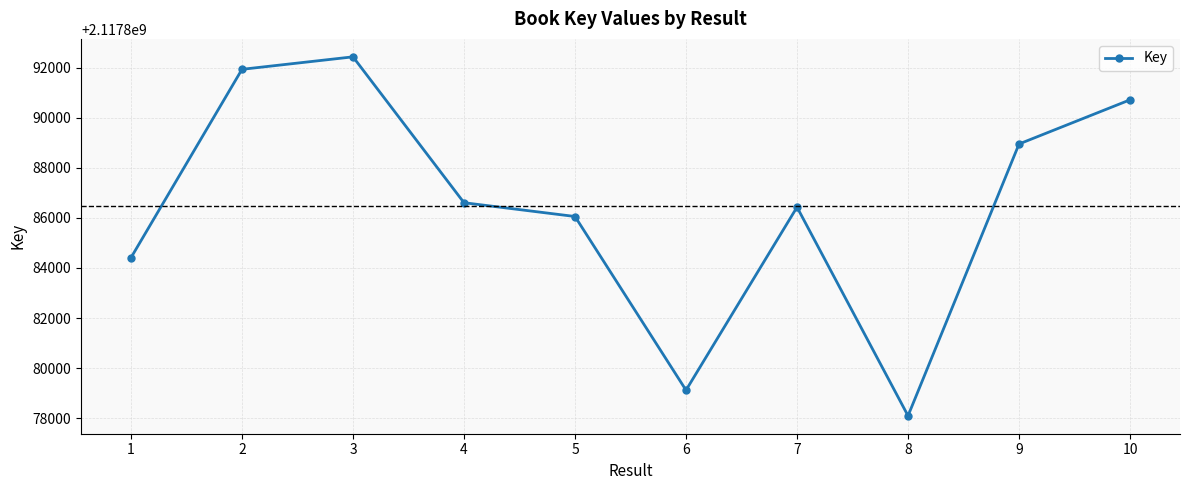

Rank the categories by value from highest to lowest.

3, 2, 10, 9, 4, 7, 5, 1, 6, 8